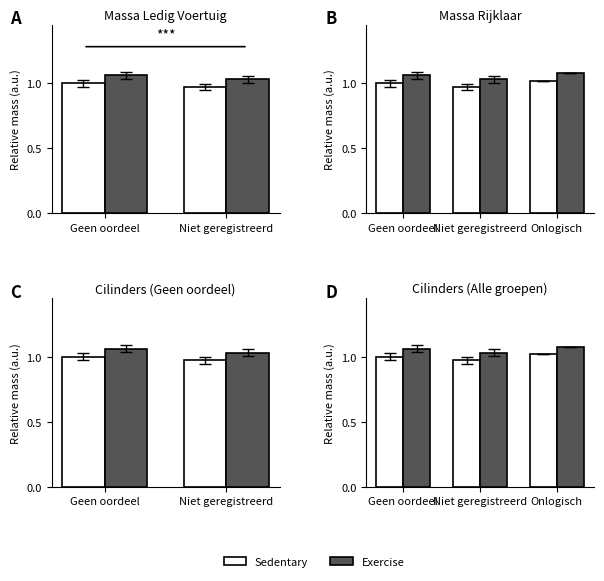

What is the label of the 2nd bar from the right?

Niet geregistreerd